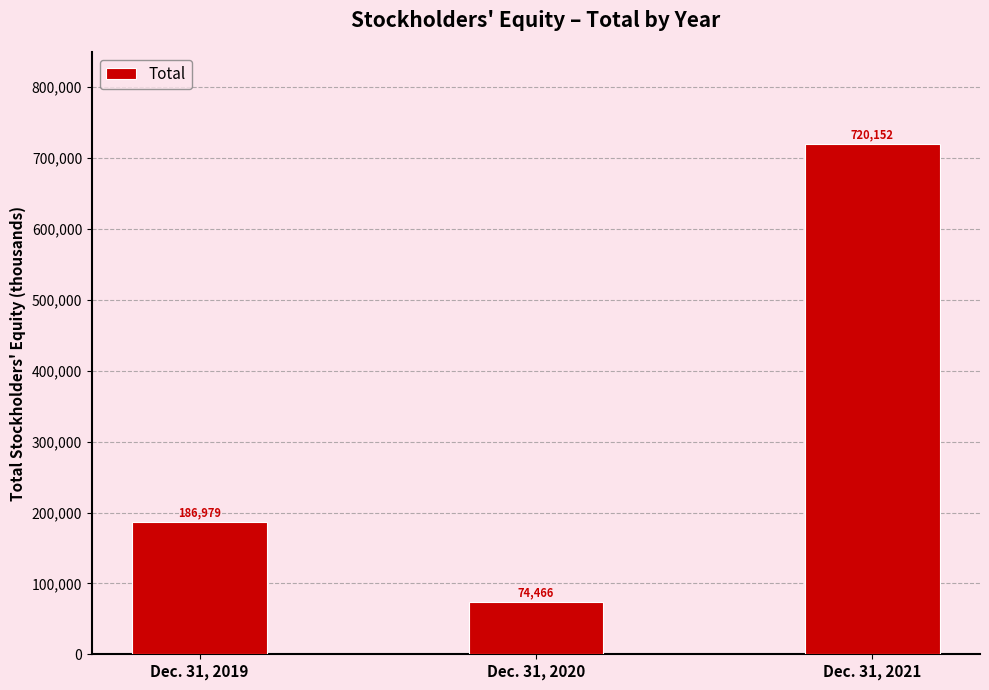

What is the average value?

327199